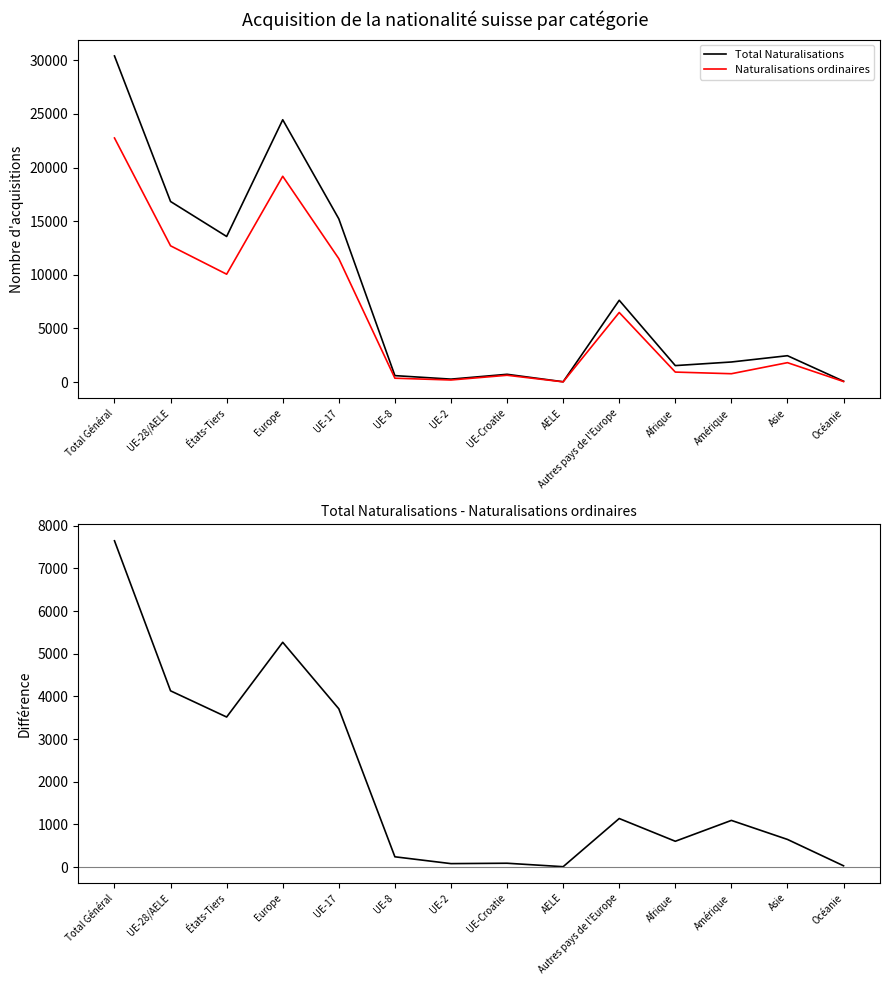

Reading right to left, list all the values displayed in this chart.

Total Naturalisations: 76	2454	1869	1533	7623	26	721	271	598	15214	24453	13570	16830	30400
Naturalisations ordinaires: 46	1806	775	928	6485	17	631	190	357	11504	19184	10053	12699	22752
Total Naturalisations - Naturalisations ordinaires: 30	648	1094	605	1138	9	90	81	241	3710	5269	3517	4131	7648